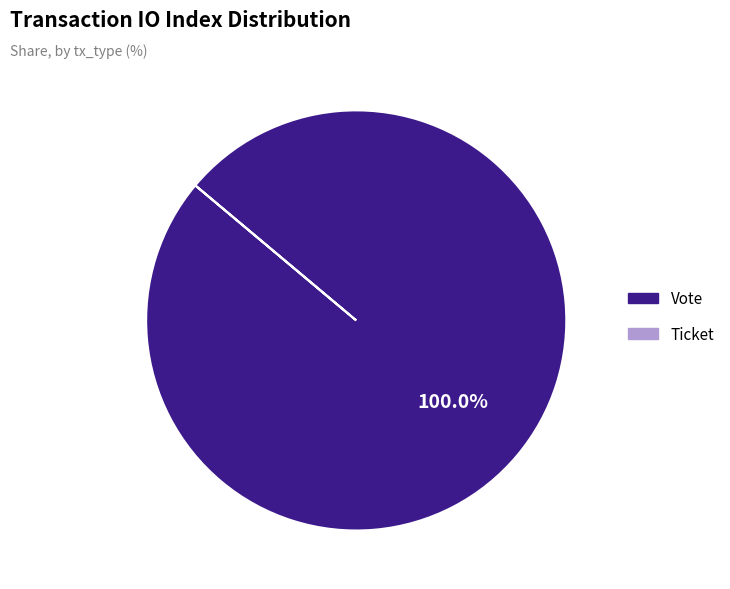

Is there any slice that represents more than half of the pie?

Yes